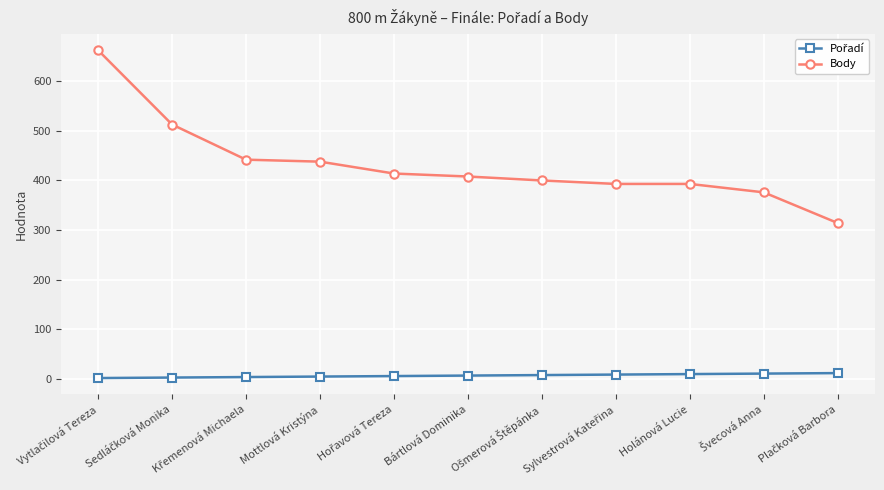

What is the difference between the maximum and minimum values in the Body series?

349